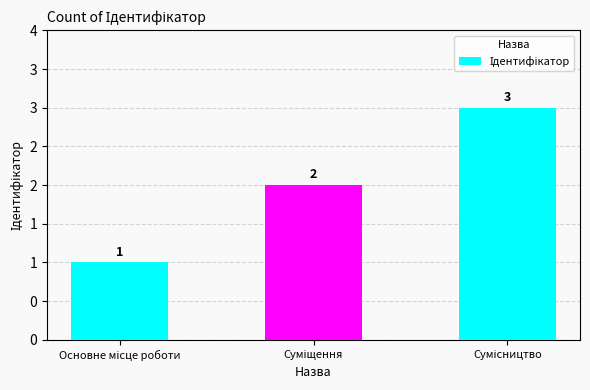

Does the chart contain any negative values?

No